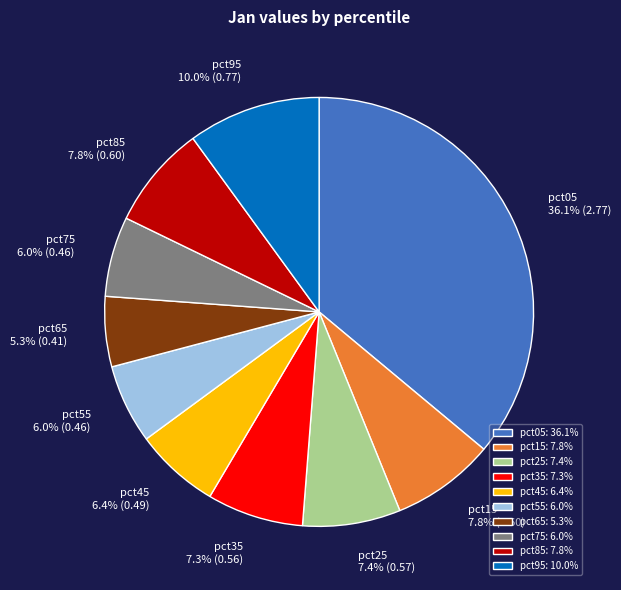

To the nearest percent, what percentage of the pie is pct25?

7%